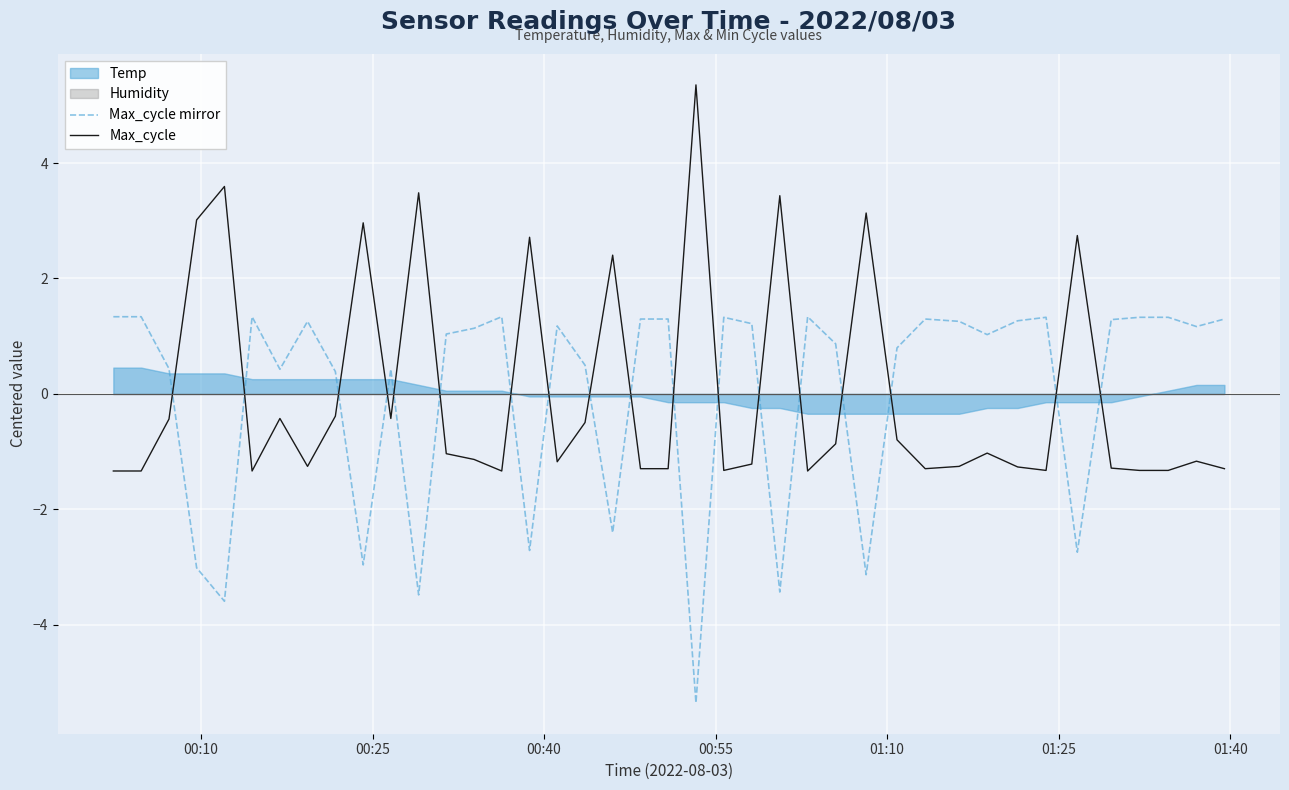

What is the highest value of the Max_cycle series?

5.4